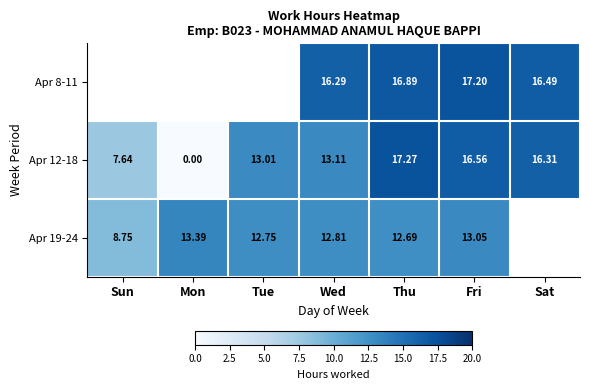

At which label is Apr 12-18 closest to 8?

Sun